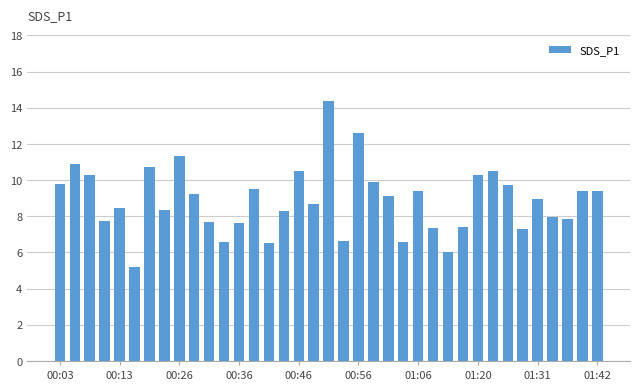

How many series are shown in this chart?

1